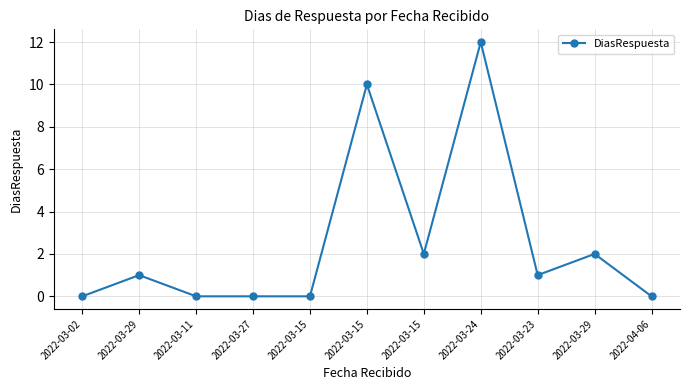

At which label is the value closest to 6?

2022-03-15